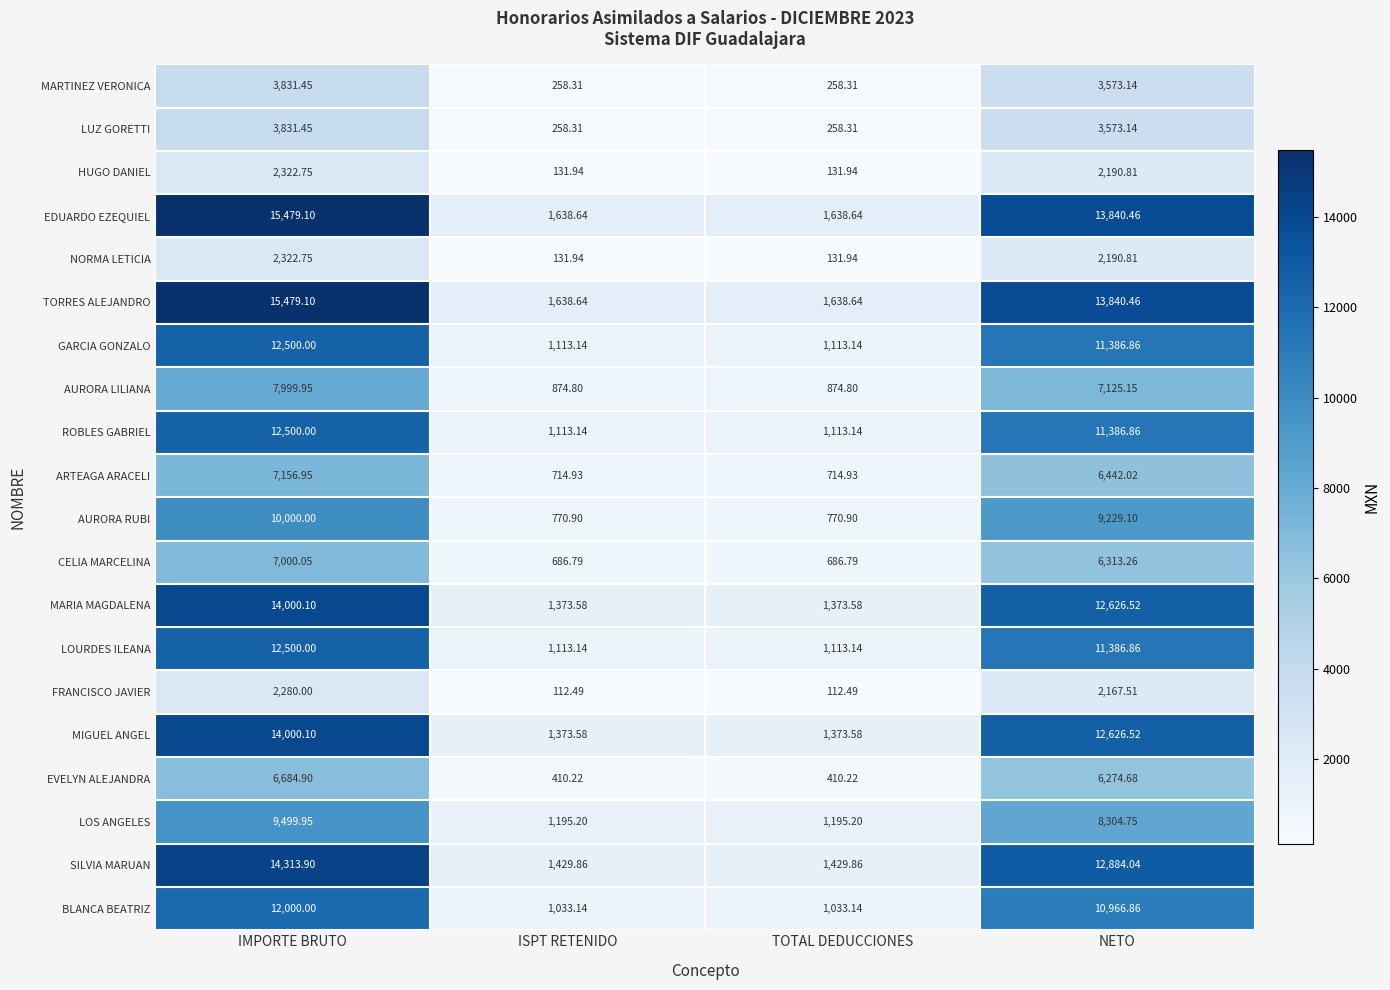

At which label does MIGUEL ANGEL reach its peak?

IMPORTE BRUTO